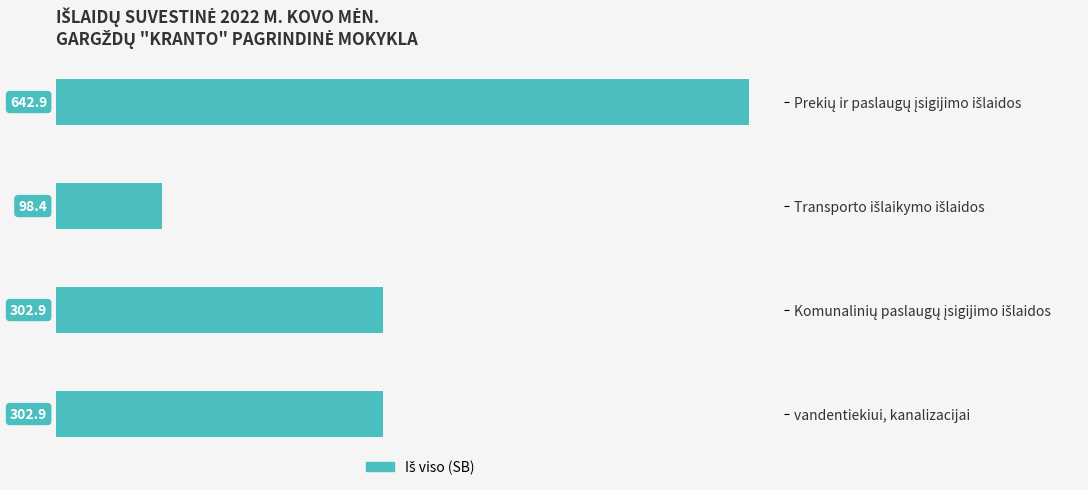

What is the smallest value displayed?

98.4